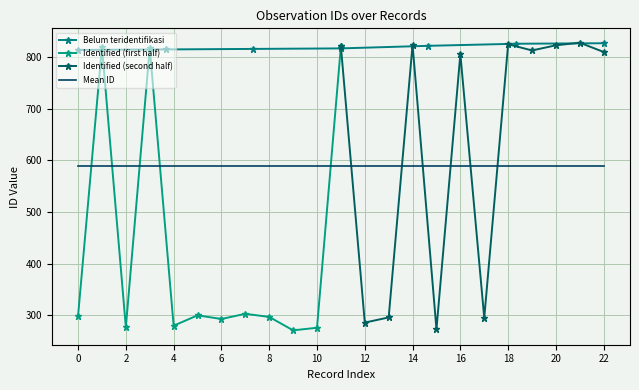

Is this an area chart (filled region under the line)?

No